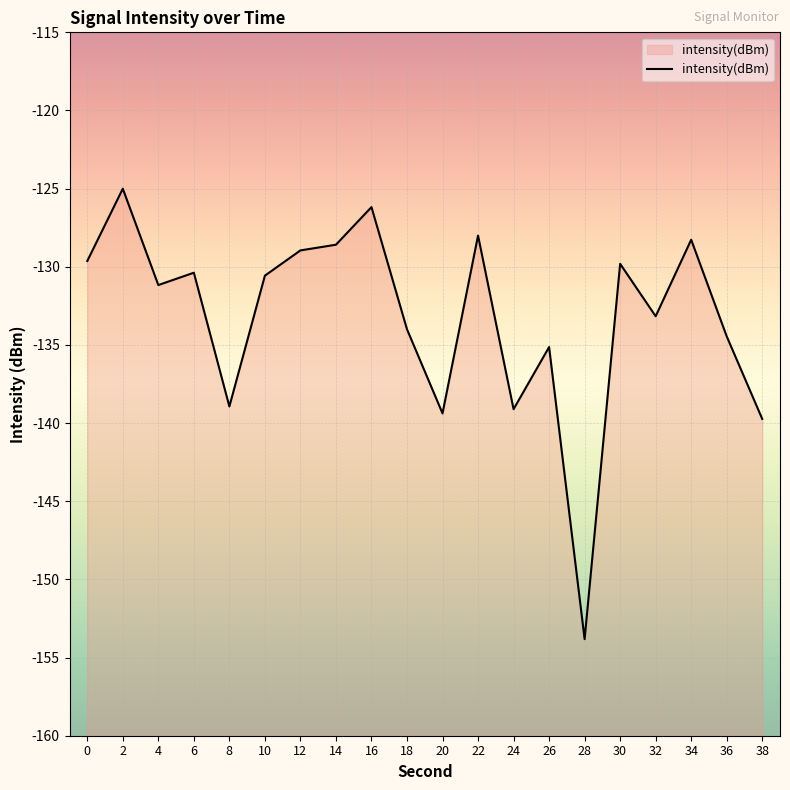

Rank the categories by value from lowest to highest.

28, 38, 20, 24, 8, 26, 36, 18, 32, 4, 10, 6, 30, 0, 12, 14, 34, 22, 16, 2